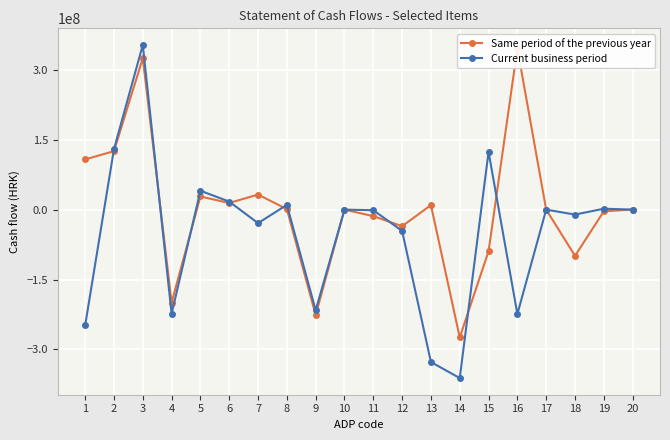

In Same period of the previous year, how many points are higher than both neighbors (excluding endpoints)?

6